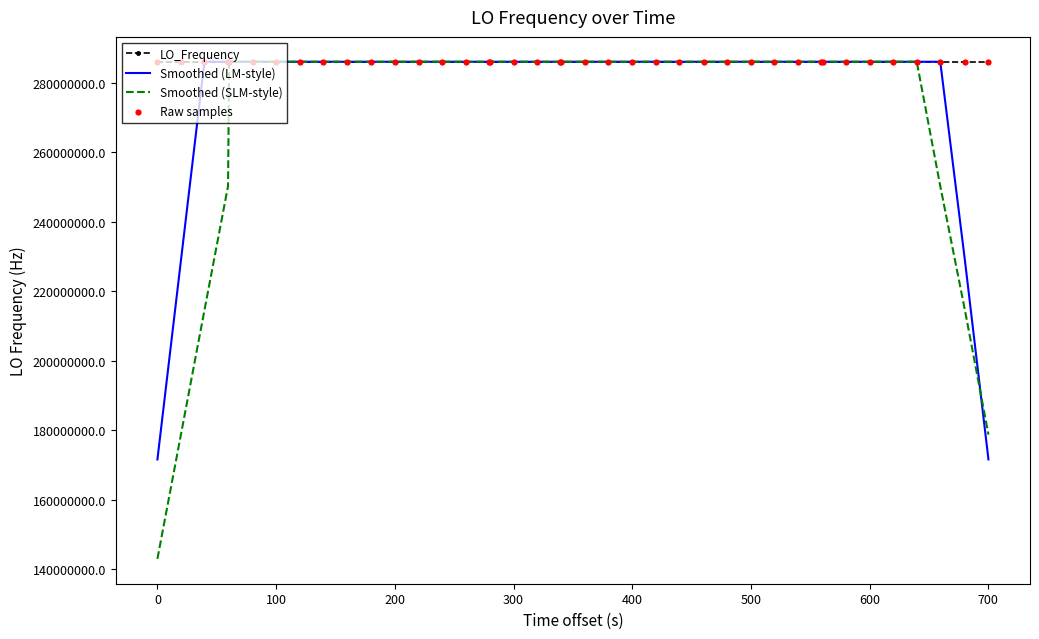

Which series has the widest spread of values?

Smoothed (SLM-style)